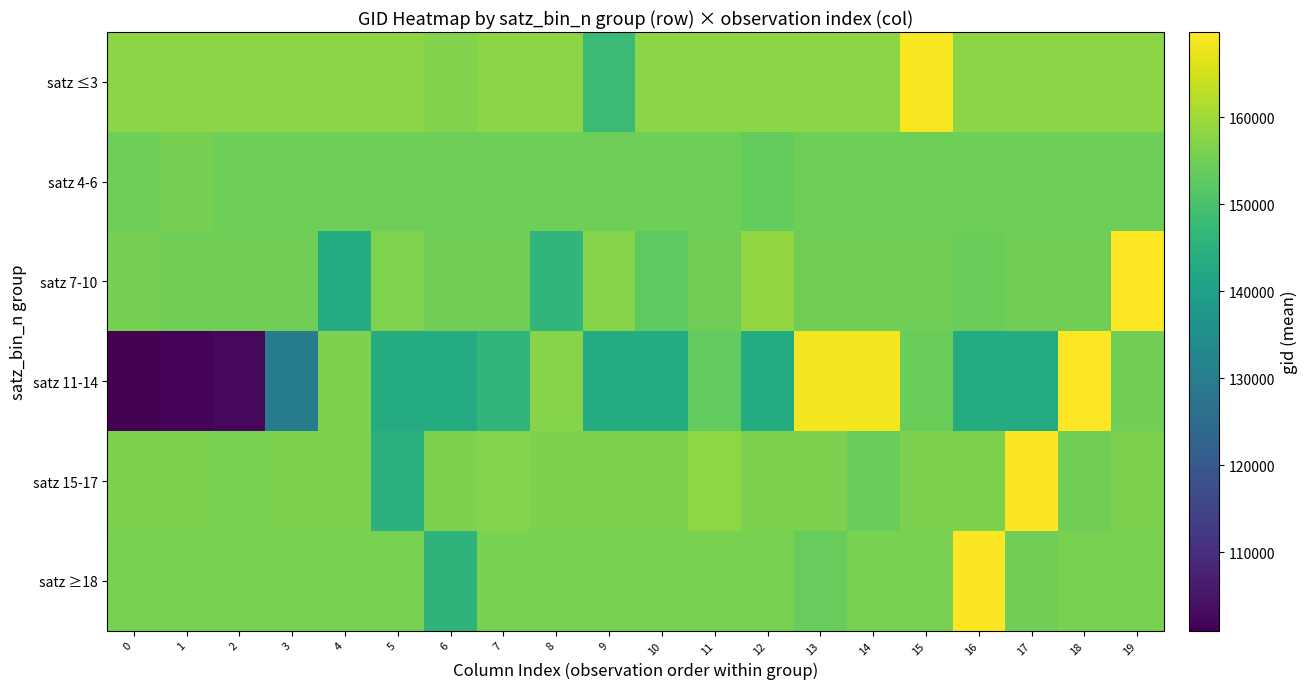

At which category is the sum across all series the highest?

19